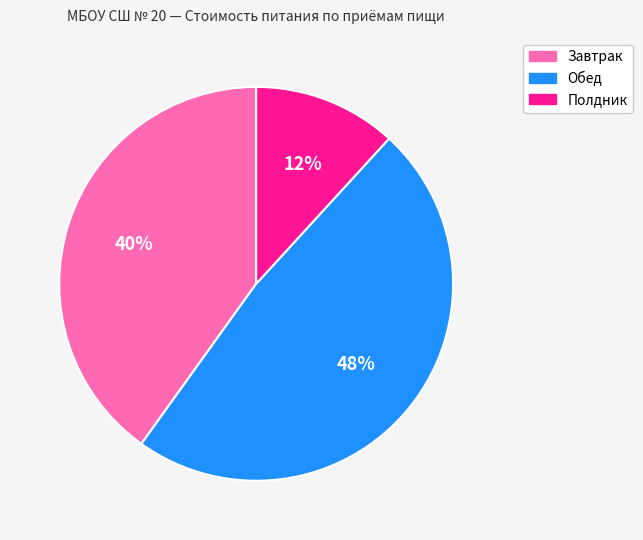

Rank the categories by value from highest to lowest.

Обед, Завтрак, Полдник